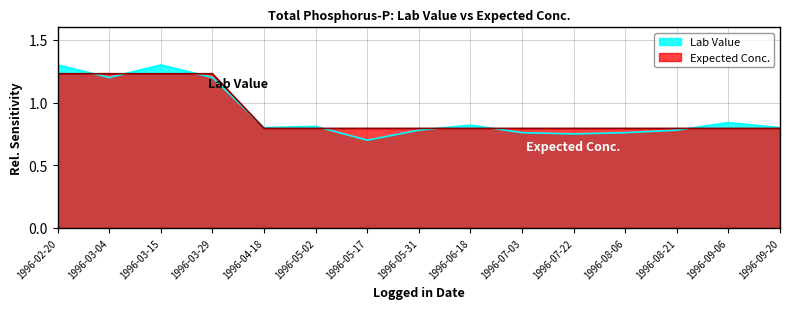

What is the label of the 8th point from the right?

1996-05-31